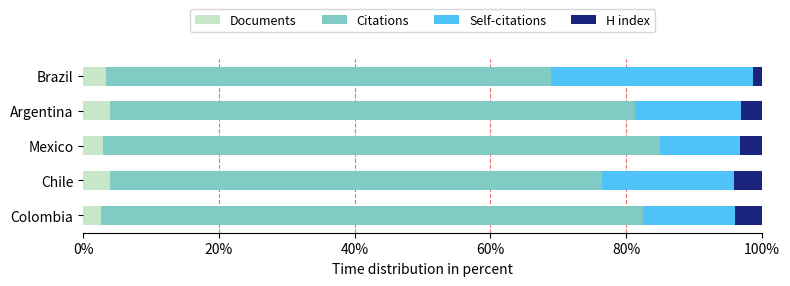

What is the sum of the Documents values at Argentina and Mexico?

6.9